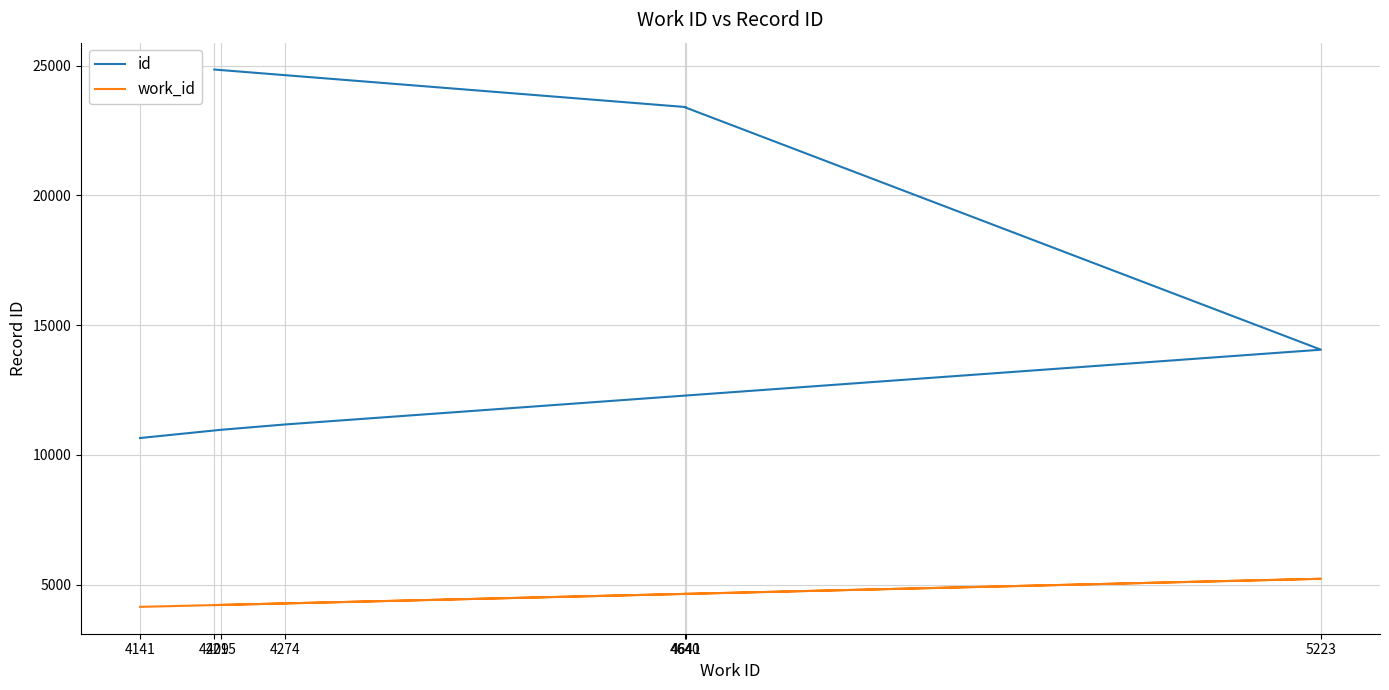

At which label does id reach its minimum?

4141